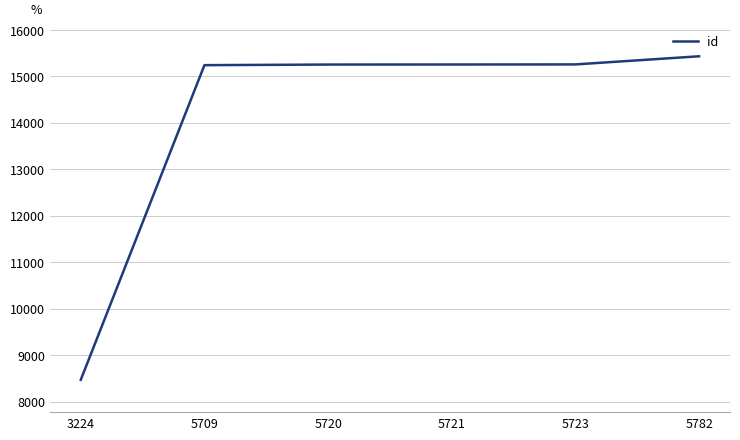

The value at 3224 is 8468. True or false?

True